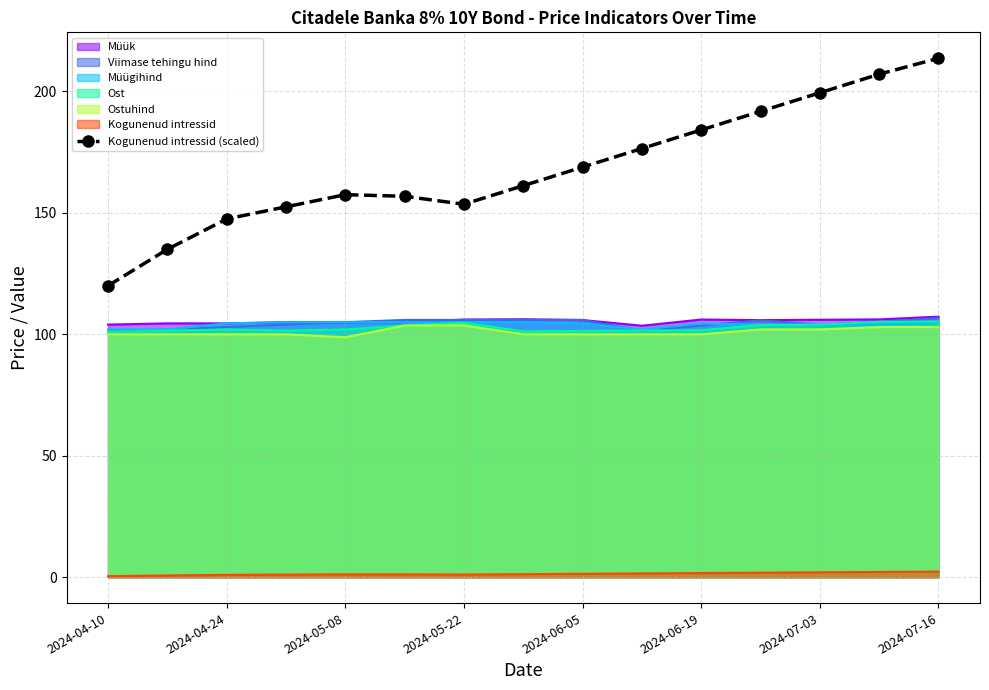

What is the average value?

168.4